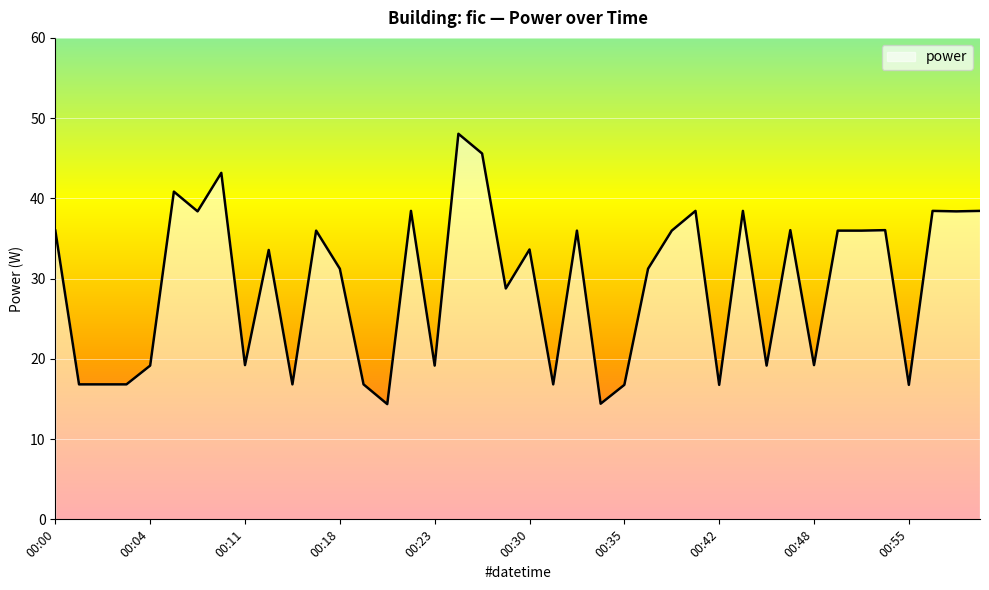

What is the difference between the maximum and minimum values?

33.7